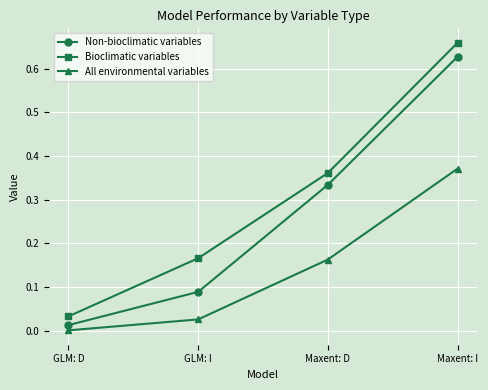

Rank the series by their maximum value, from highest to lowest.

Bioclimatic variables, Non-bioclimatic variables, All environmental variables